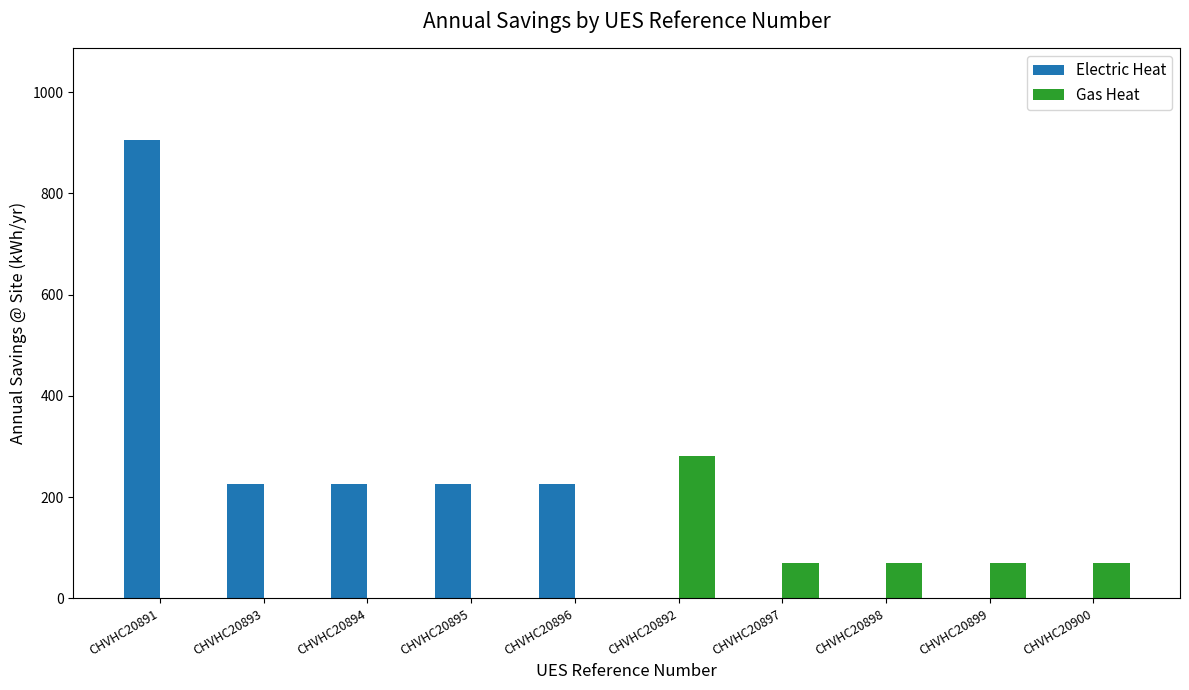

How many groups of bars are there?

10